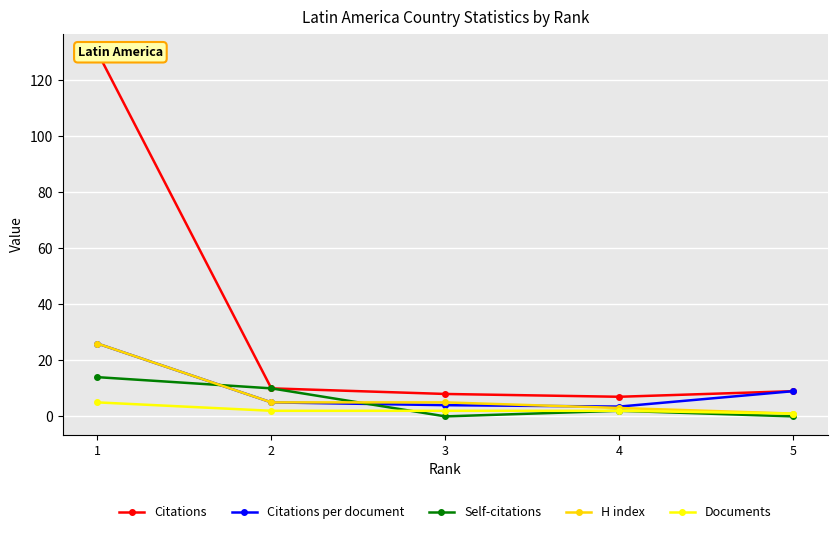

At how many categories does at least one series exceed 58?

1